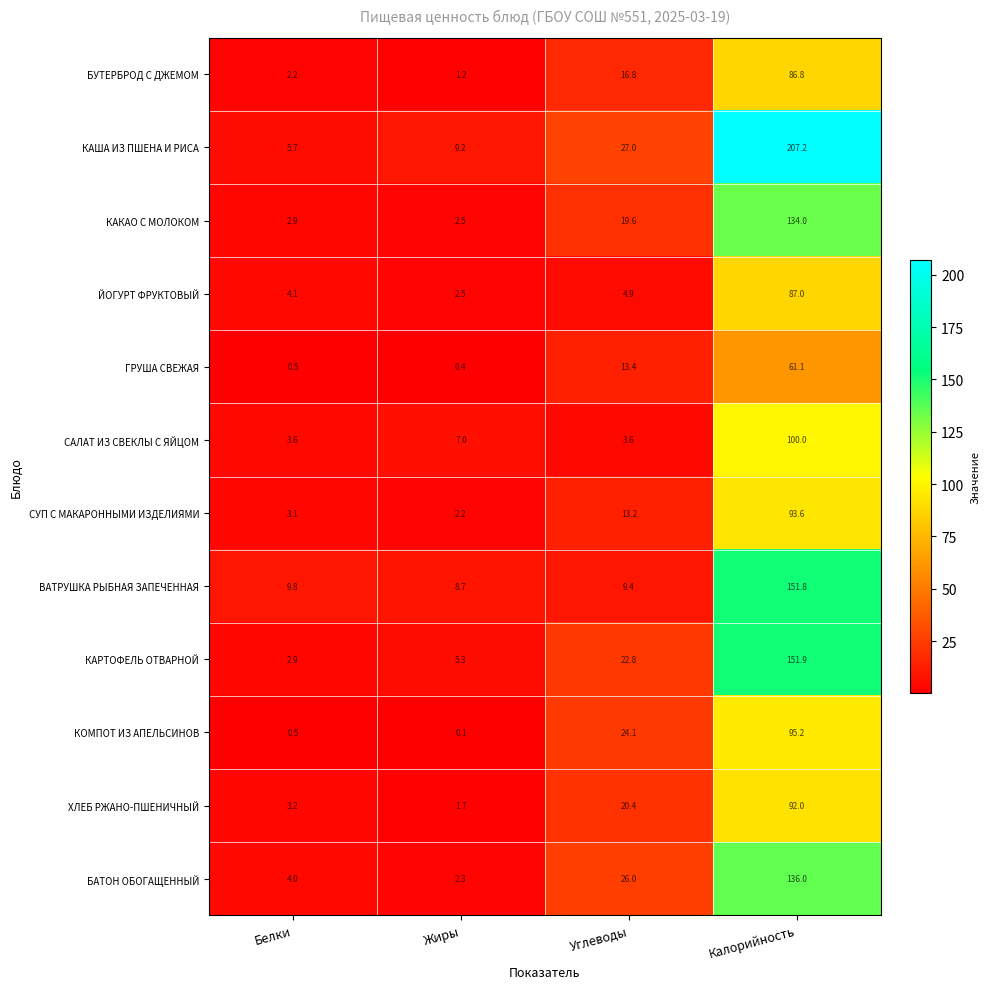

At which label does ГРУША СВЕЖАЯ reach its minimum?

Жиры